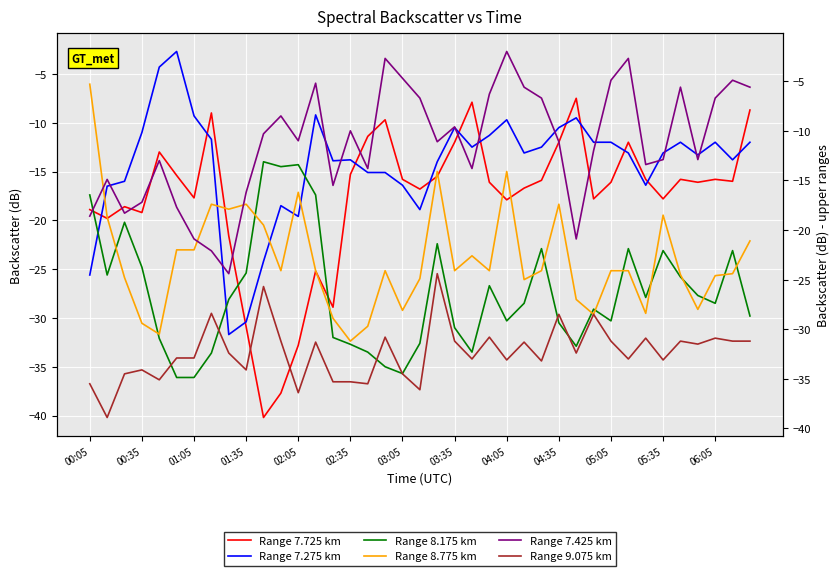

What is the greatest value displayed?

-2.0